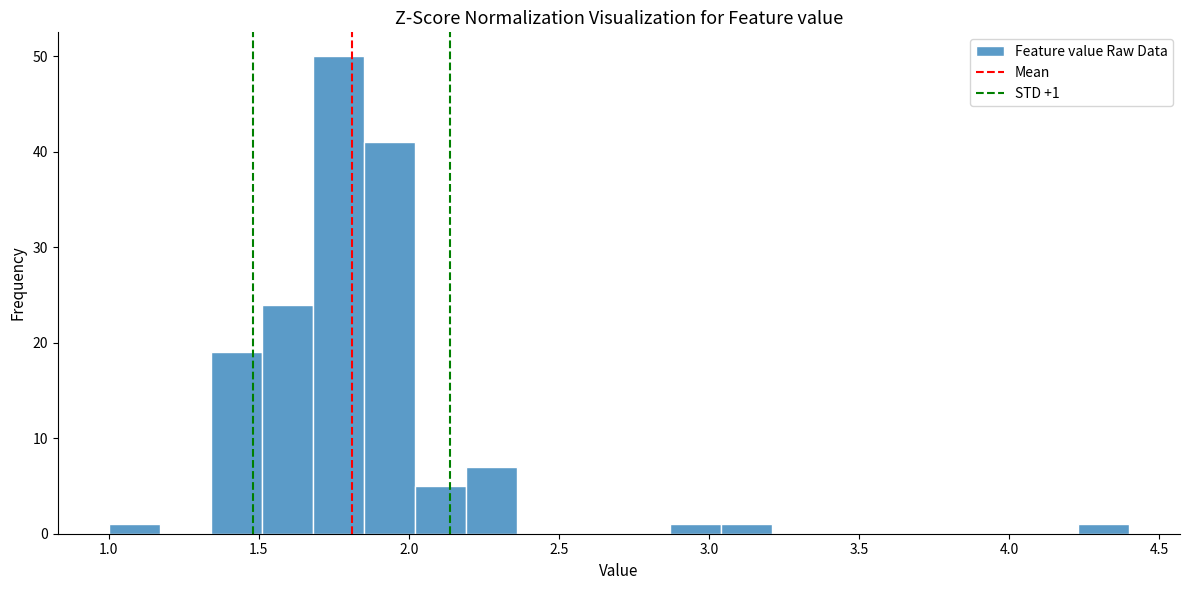

Read against the x-axis, roughly where is the centre of the tallest bar?

1.75